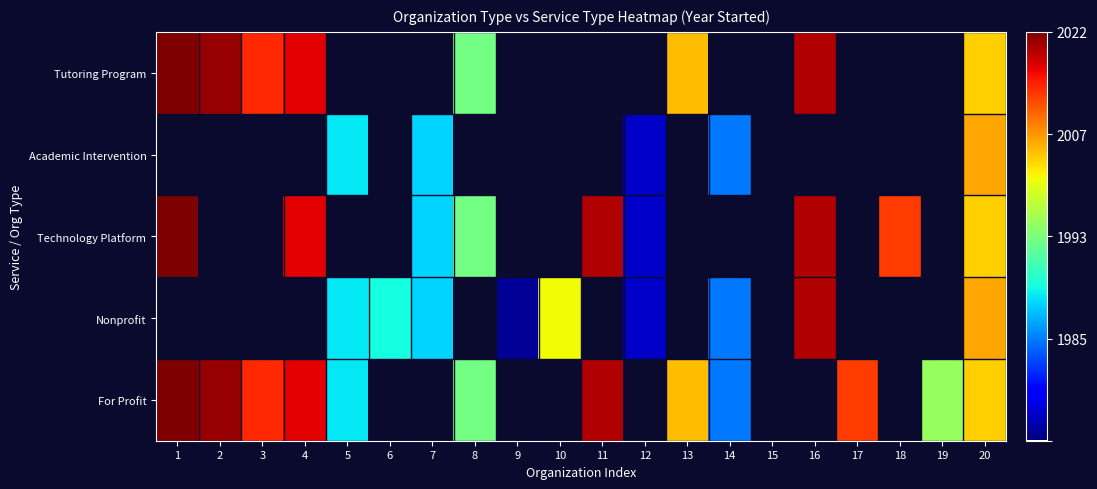

What is the spread (max minus min) of values at 10?

0.6